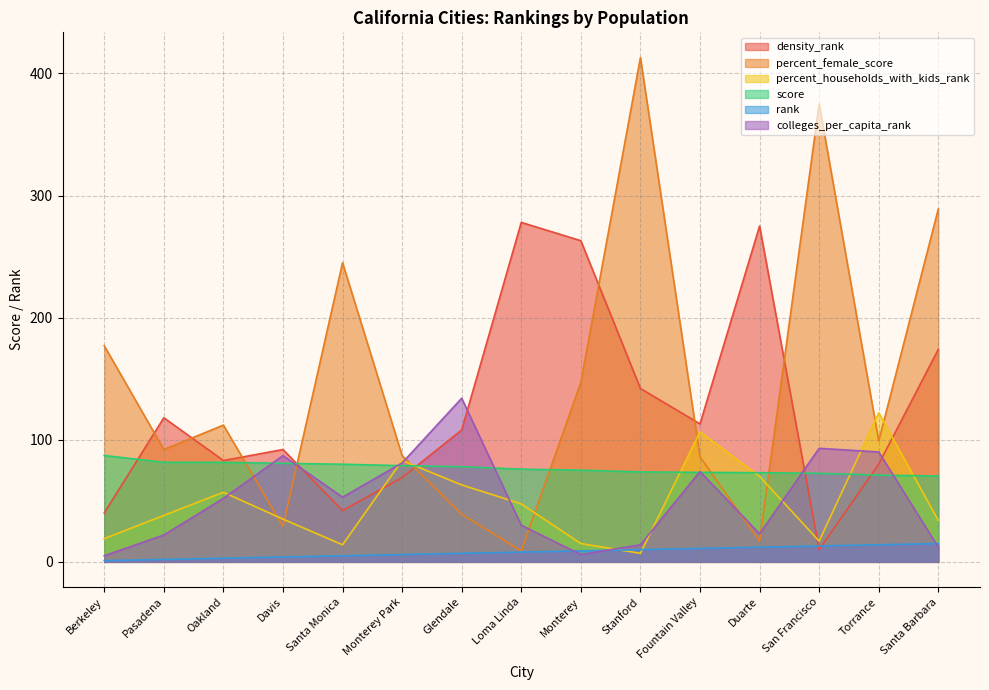

At Pasadena, list the series in order from smallest to largest.

rank, colleges_per_capita_rank, percent_households_with_kids_rank, score, percent_female_score, density_rank